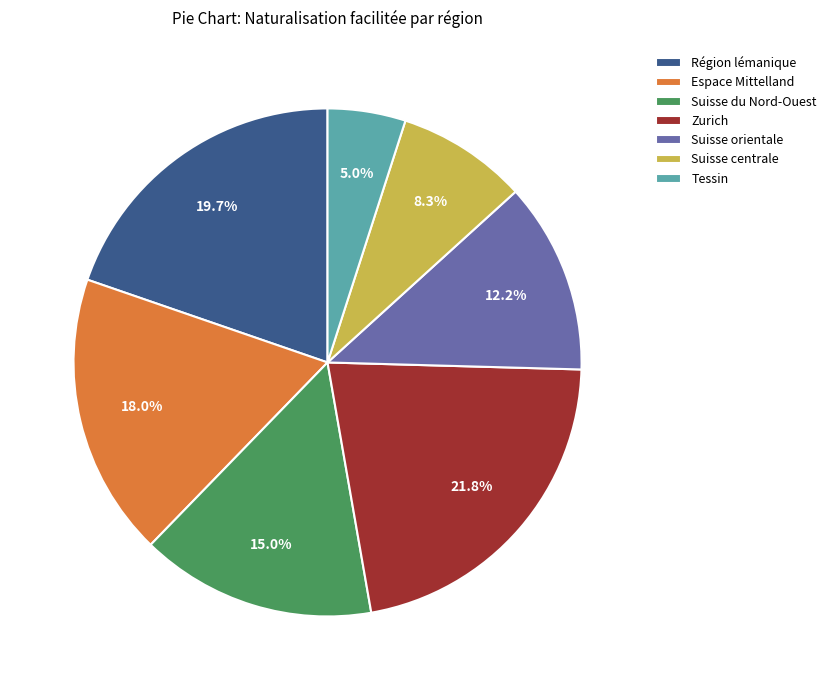

What is the largest slice in the pie chart?

Zurich